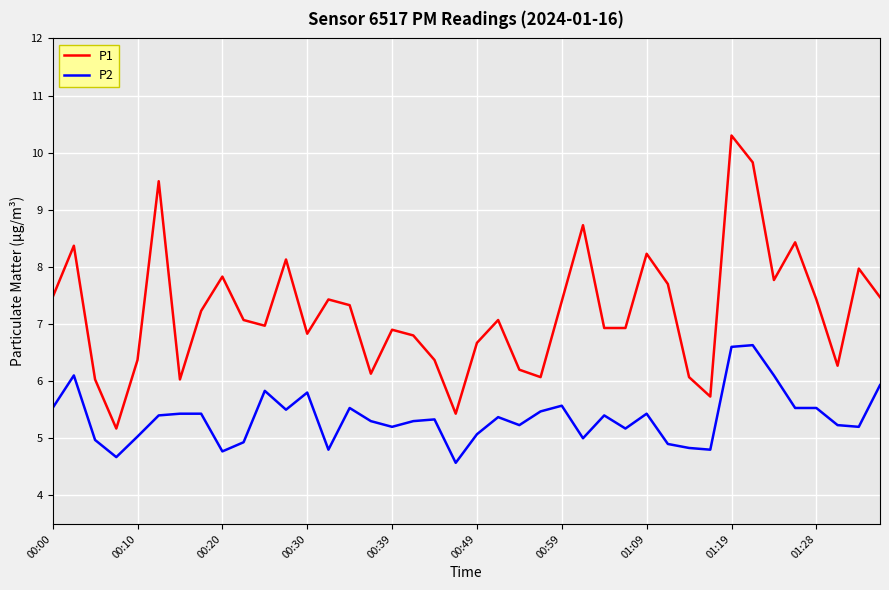

True or false: P1 and P2 intersect in this chart.

False